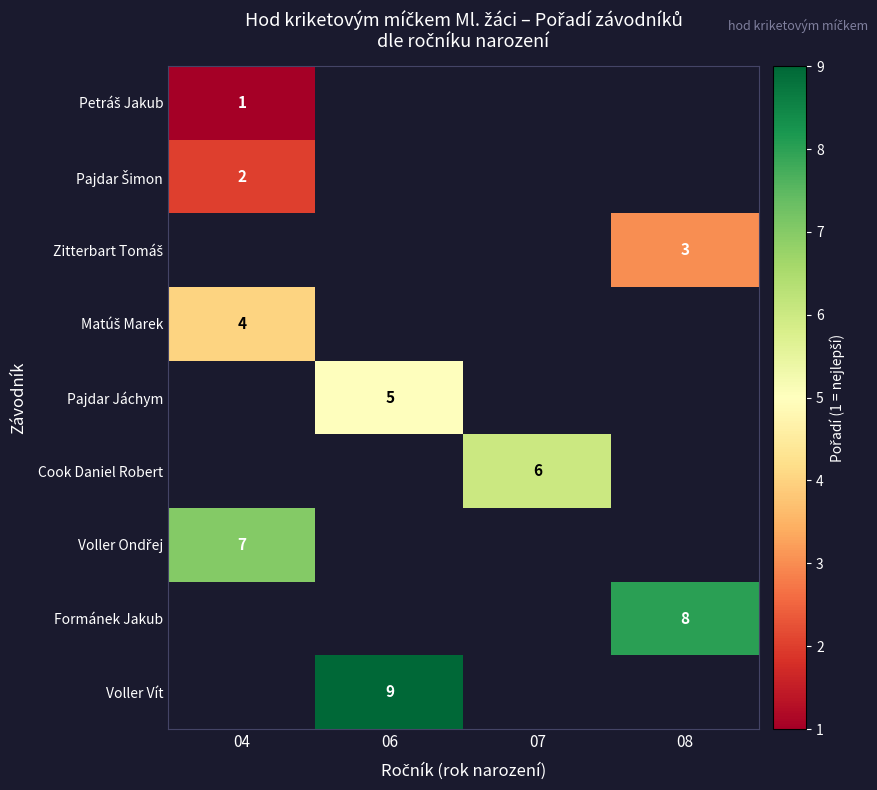

At how many categories does at least one series exceed 5?

4